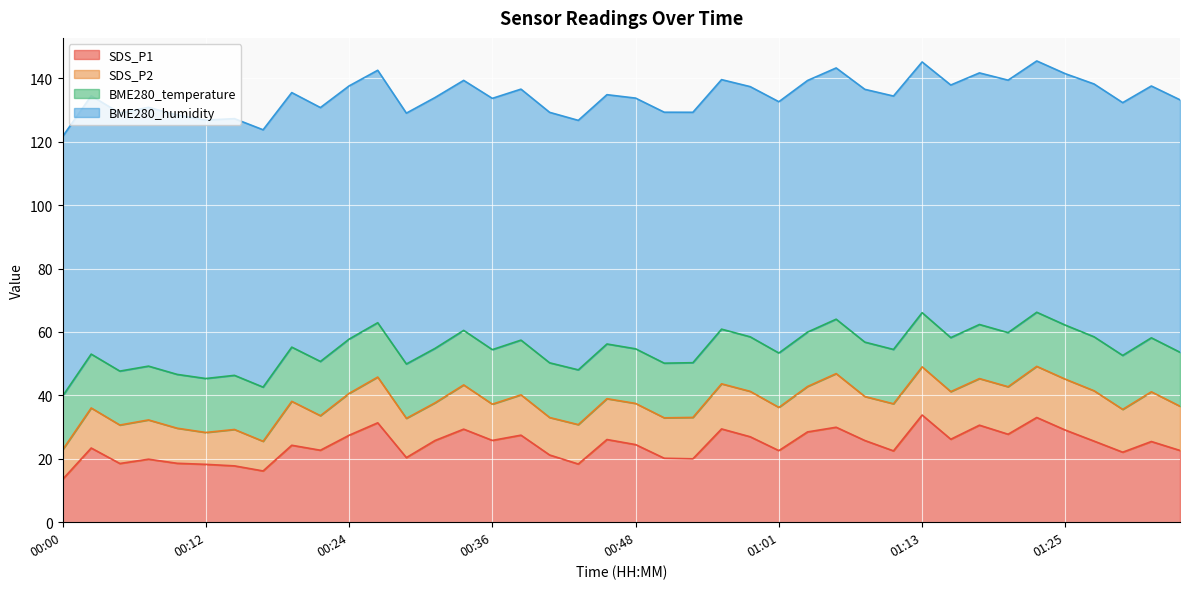

What are all the series names shown in the legend?

SDS_P1, SDS_P2, BME280_temperature, BME280_humidity